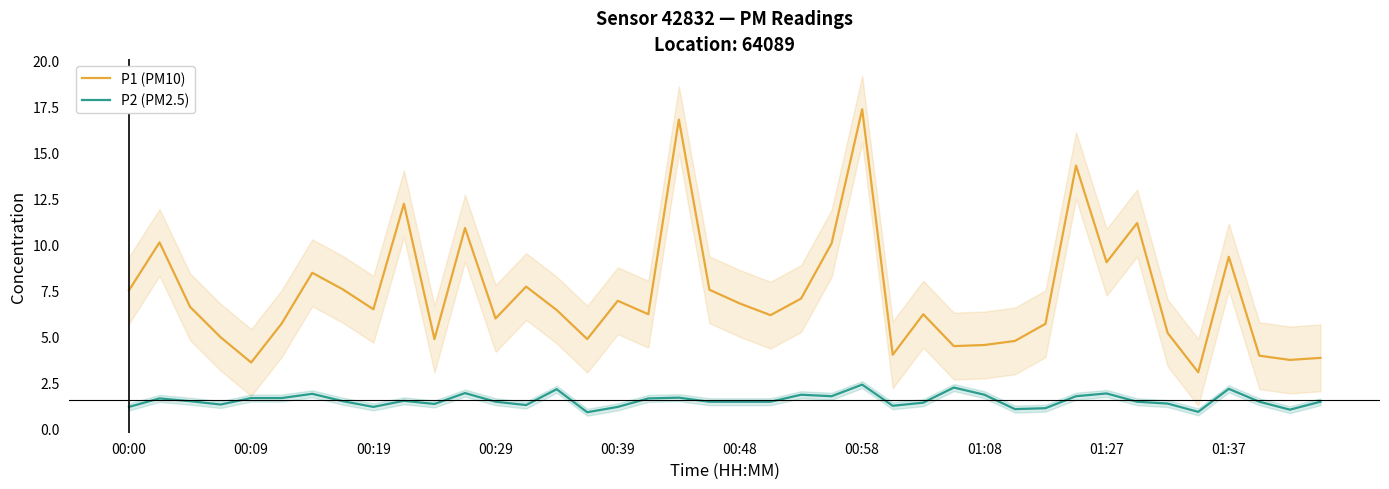

Reading left to right, transcribe all the data shown in this chart.

P1 (PM10): 7.5	10.1	6.6	5.0	3.6	5.7	8.4	7.5	6.5	12.2	4.8	10.9	6.0	7.7	6.4	4.8	6.9	6.2	16.8	7.5	6.8	6.2	7.0	10.1	17.3	4.0	6.2	4.5	4.5	4.8	5.7	14.3	9.0	11.2	5.2	3.0	9.3	4.0	3.7	3.8
P2 (PM2.5): 1.2	1.6	1.5	1.3	1.6	1.6	1.9	1.5	1.2	1.5	1.3	1.9	1.4	1.3	2.1	0.9	1.2	1.6	1.7	1.4	1.4	1.4	1.8	1.8	2.4	1.2	1.4	2.2	1.8	1.1	1.1	1.8	1.9	1.4	1.4	0.9	2.1	1.4	1.0	1.4